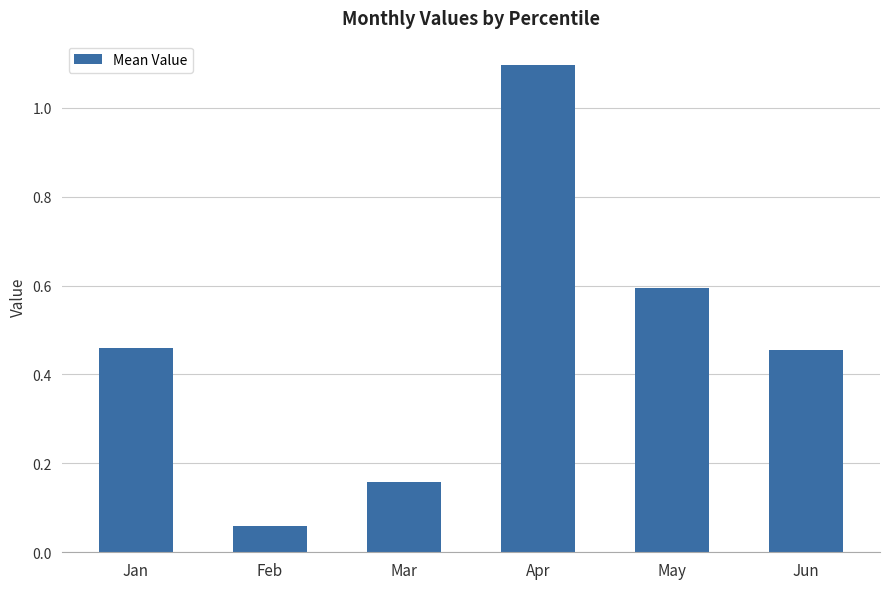

What is the difference between the values at Apr and Jun?

0.6